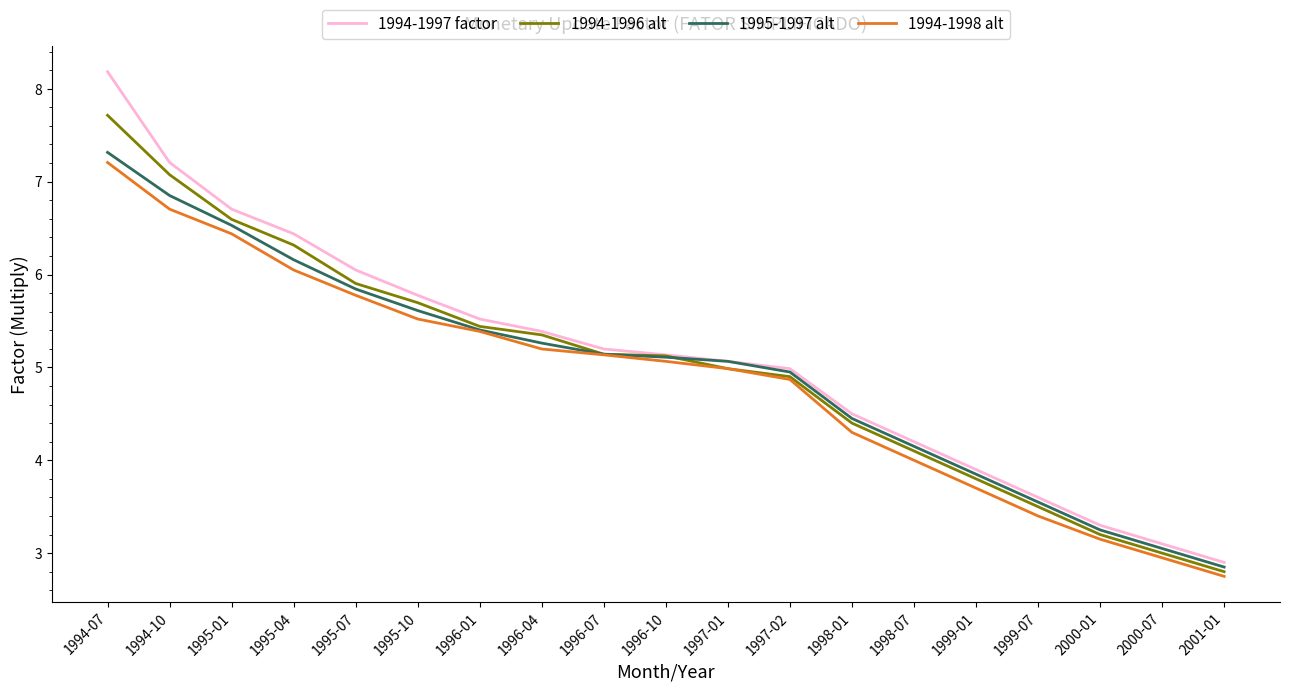

Is the value of 1994-1997 factor at 1995-07 greater than the value of 1995-1997 alt at 1999-01?

Yes